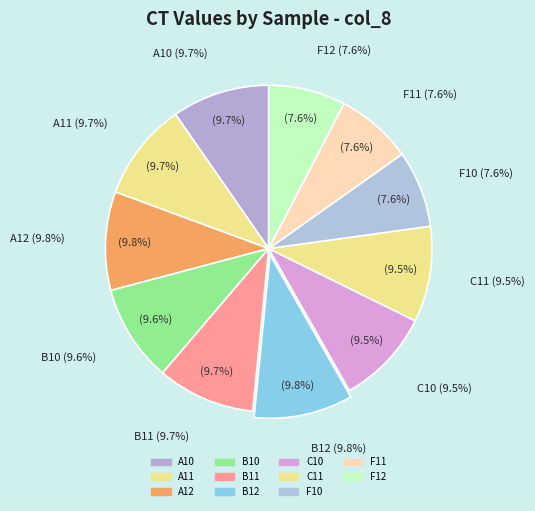

What is the change in value from A11 to B11?

-0.1